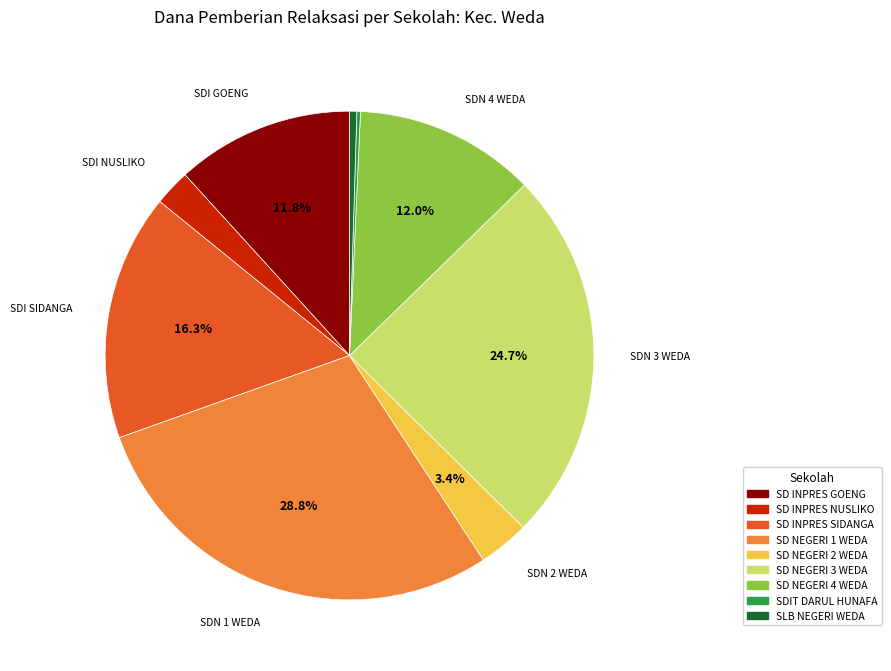

To the nearest percent, what is the average slice percentage?

11%